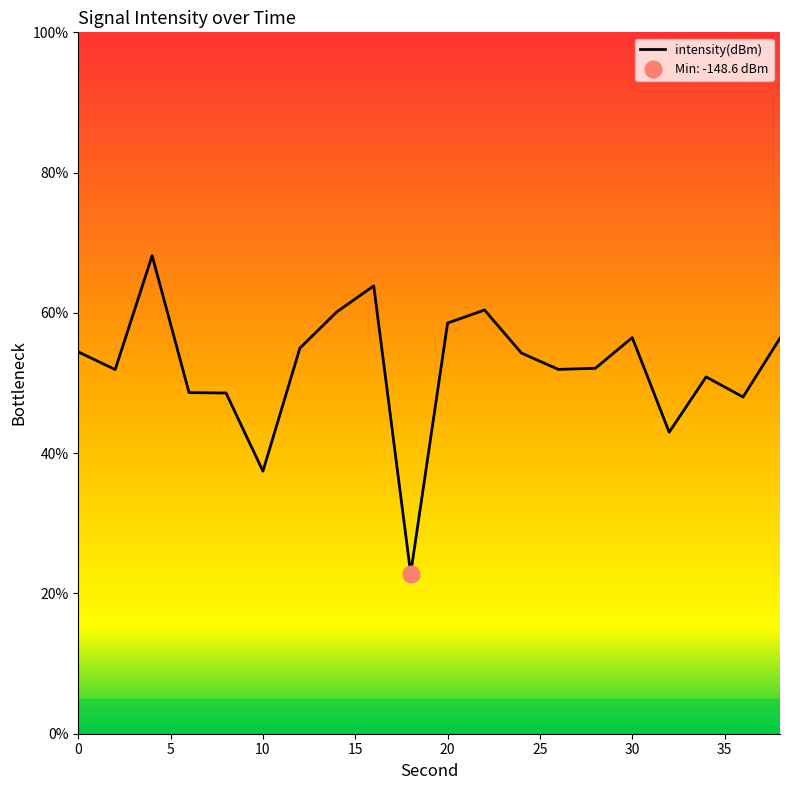

Approximately how many times larger is the value at 8 compared to 32?

1.1